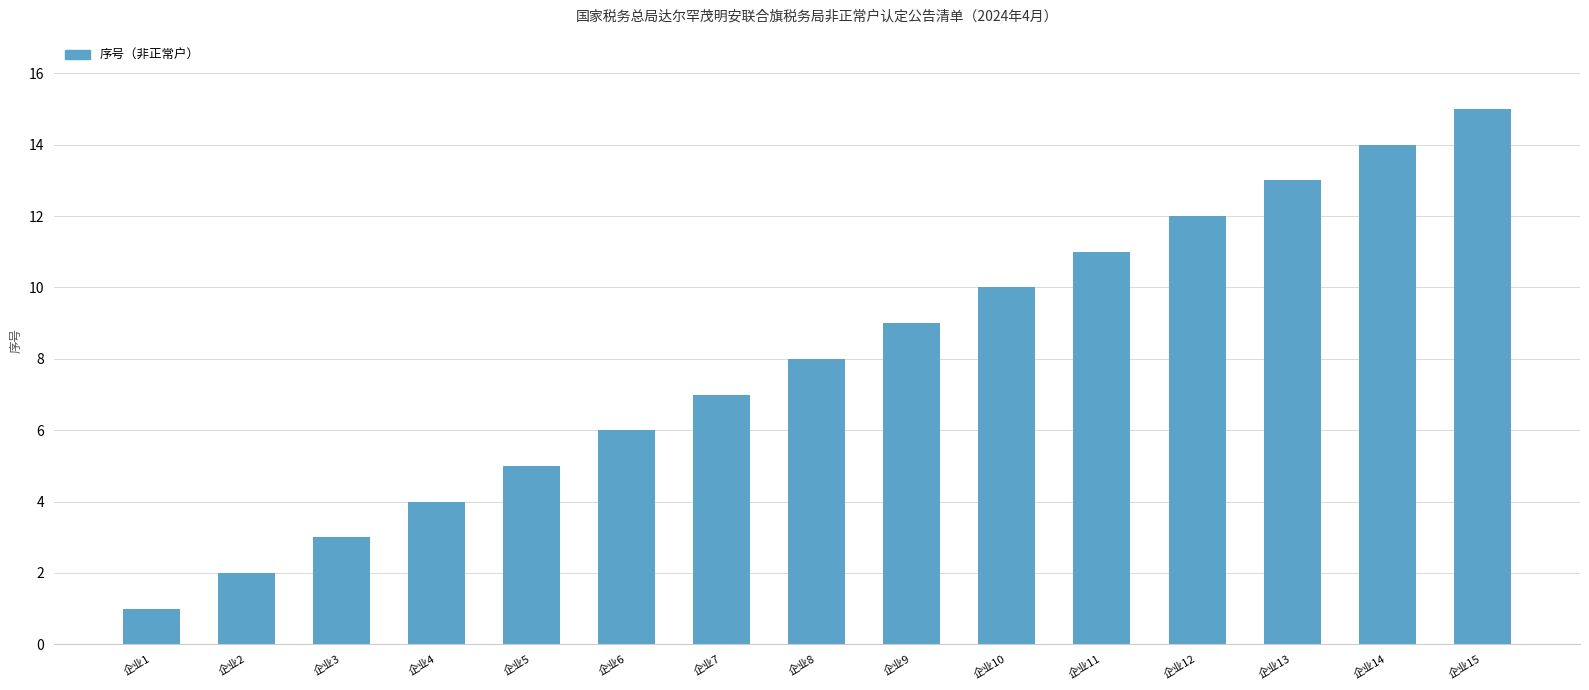

Count the number of data series in this chart.

1